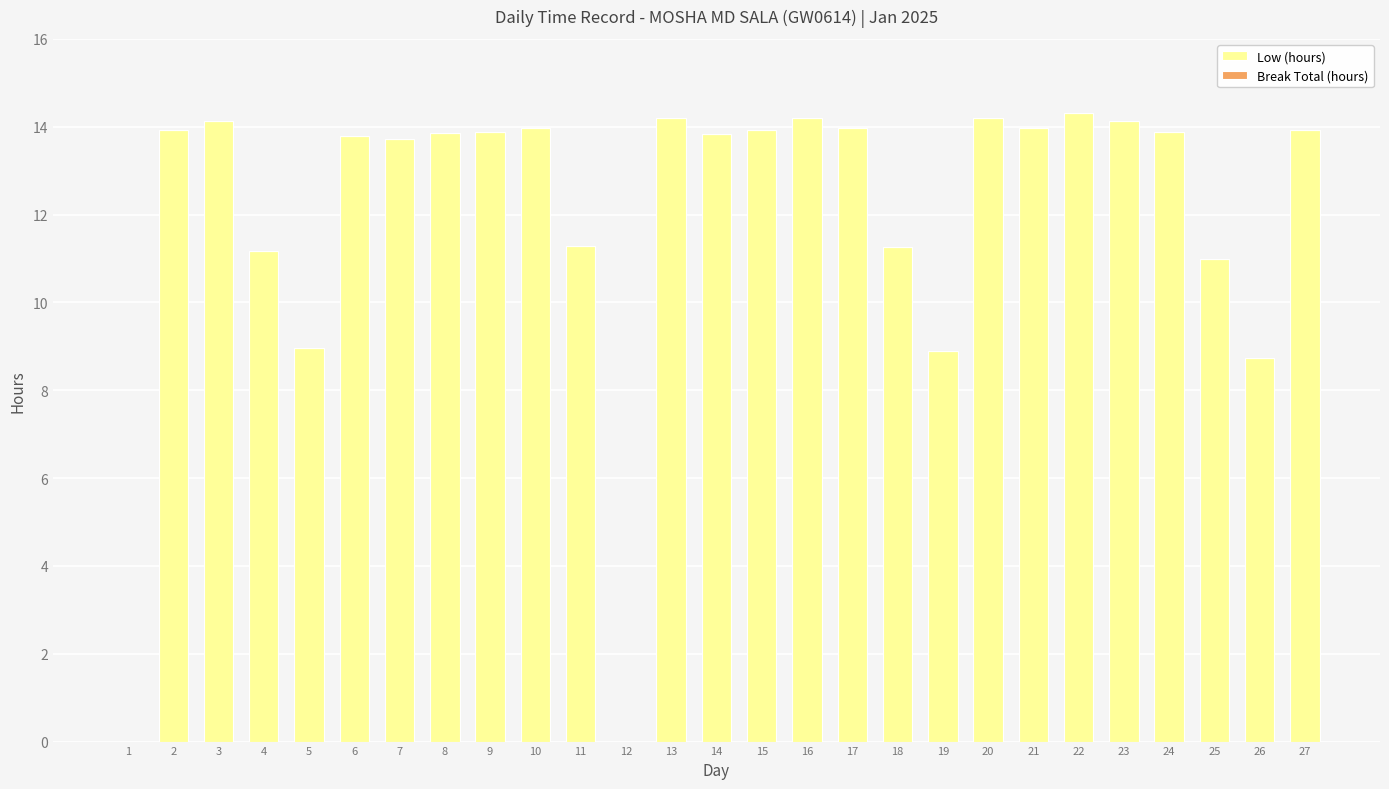

What is the sum of the values at 11 and 22?

25.6